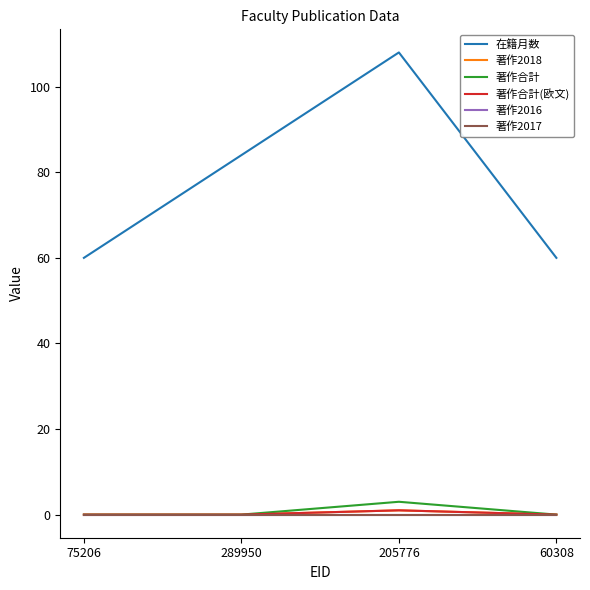

How many lines are shown in the chart?

6